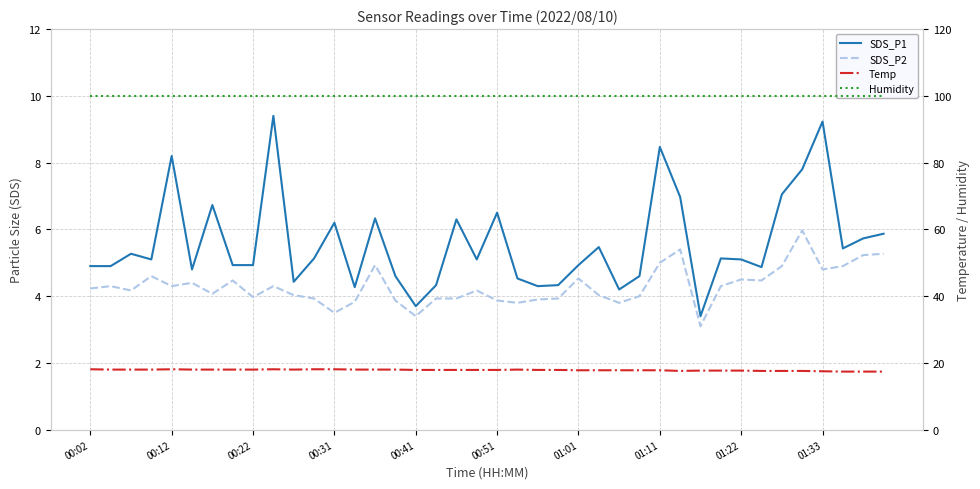

Reading left to right, transcribe all the data shown in this chart.

SDS_P1: 4.9	4.9	5.3	5.1	8.2	4.8	6.7	4.9	4.9	9.4	4.4	5.1	6.2	4.3	6.3	4.6	3.7	4.3	6.3	5.1	6.5	4.5	4.3	4.3	4.9	5.5	4.2	4.6	8.5	7.0	3.4	5.1	5.1	4.9	7.0	7.8	9.2	5.4	5.7	5.9
SDS_P2: 4.2	4.3	4.2	4.6	4.3	4.4	4.1	4.5	4.0	4.3	4.0	3.9	3.5	3.8	4.9	3.9	3.4	3.9	3.9	4.2	3.9	3.8	3.9	3.9	4.5	4.0	3.8	4.0	5.0	5.4	3.1	4.3	4.5	4.5	4.9	6.0	4.8	4.9	5.2	5.3
Temp: 18.1	18.0	18.0	18.0	18.1	18.0	18.0	18.0	18.0	18.1	18.0	18.1	18.1	18.0	18.0	18.0	17.9	17.9	17.9	17.9	17.9	18.0	17.9	17.9	17.8	17.8	17.8	17.8	17.8	17.6	17.7	17.7	17.7	17.6	17.6	17.6	17.5	17.4	17.4	17.4
Humidity: 99.9	99.9	99.9	99.9	99.9	99.9	99.9	99.9	99.9	99.9	99.9	99.9	99.9	99.9	99.9	99.9	99.9	99.9	99.9	99.9	99.9	99.9	99.9	99.9	99.9	99.9	99.9	99.9	99.9	99.9	99.9	99.9	99.9	99.9	99.9	99.9	99.9	99.9	99.9	99.9